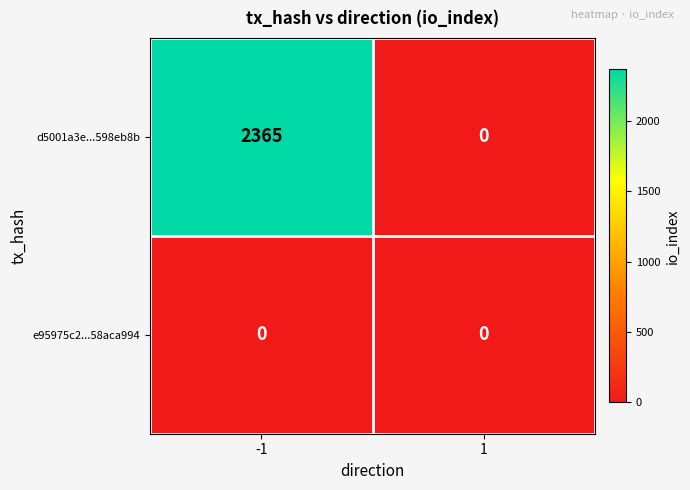

Which series has the largest total across all categories?

d5001a3e...598eb8b